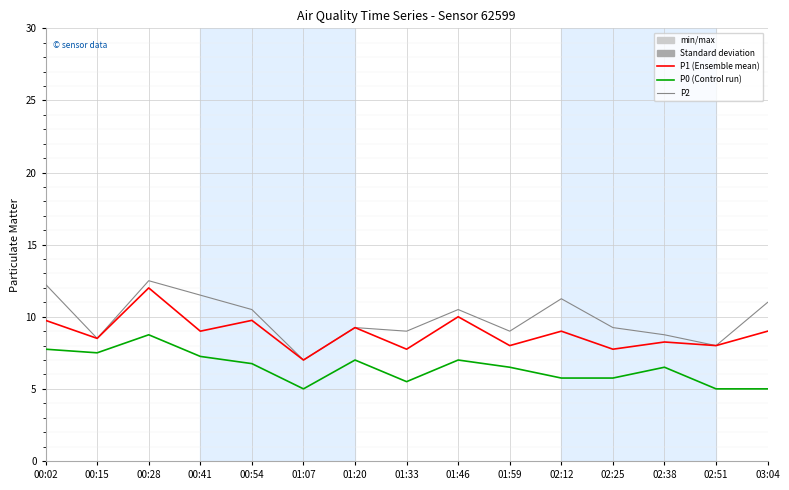

What is the smallest value displayed?

5.0